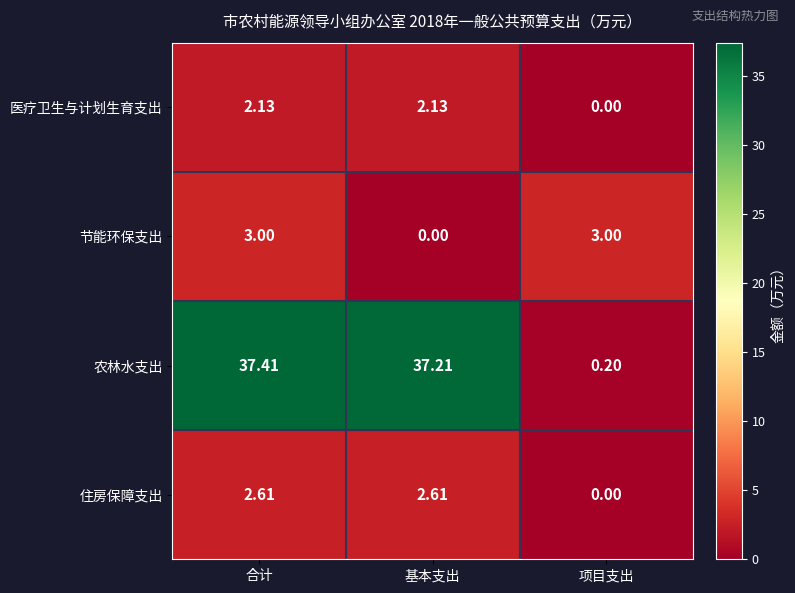

At which label does 医疗卫生与计划生育支出 reach its minimum?

项目支出